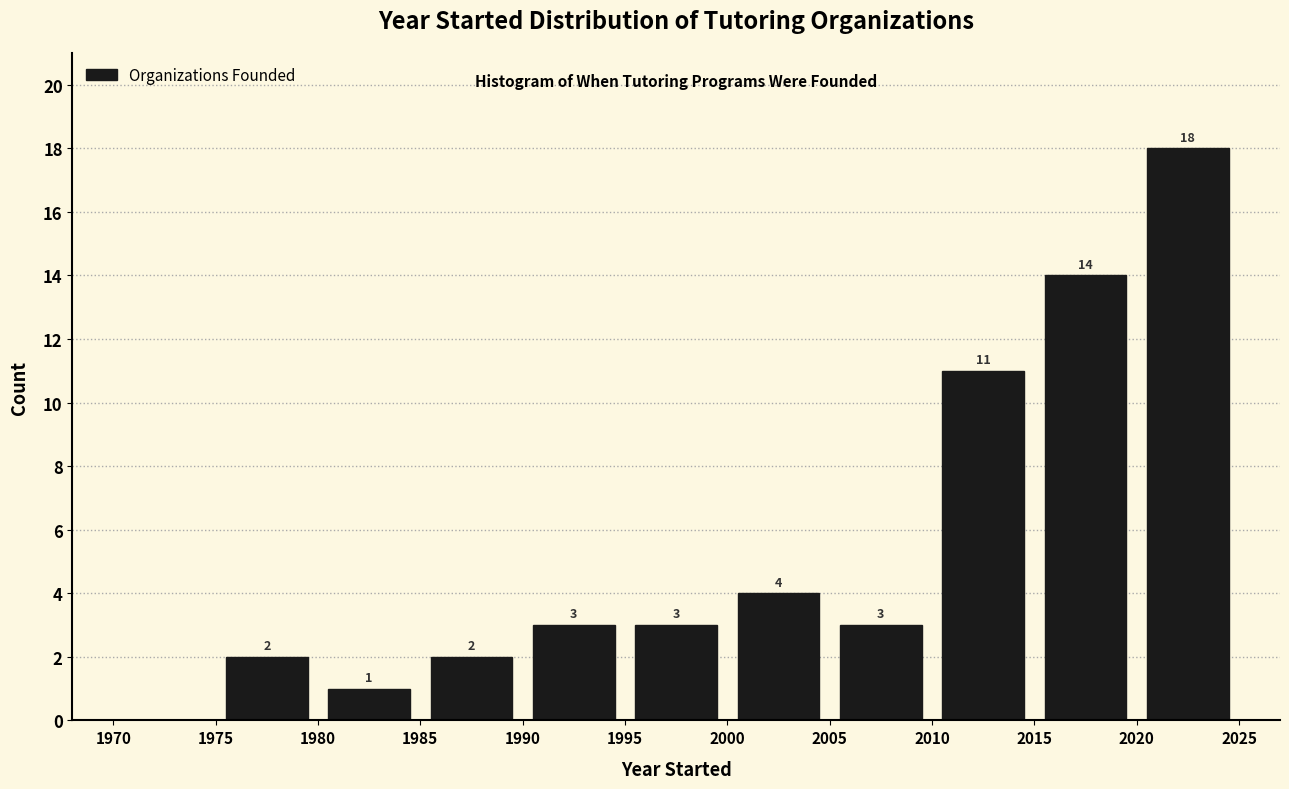

Over which range of the x-axis is the bar tallest?

2020 to 2025